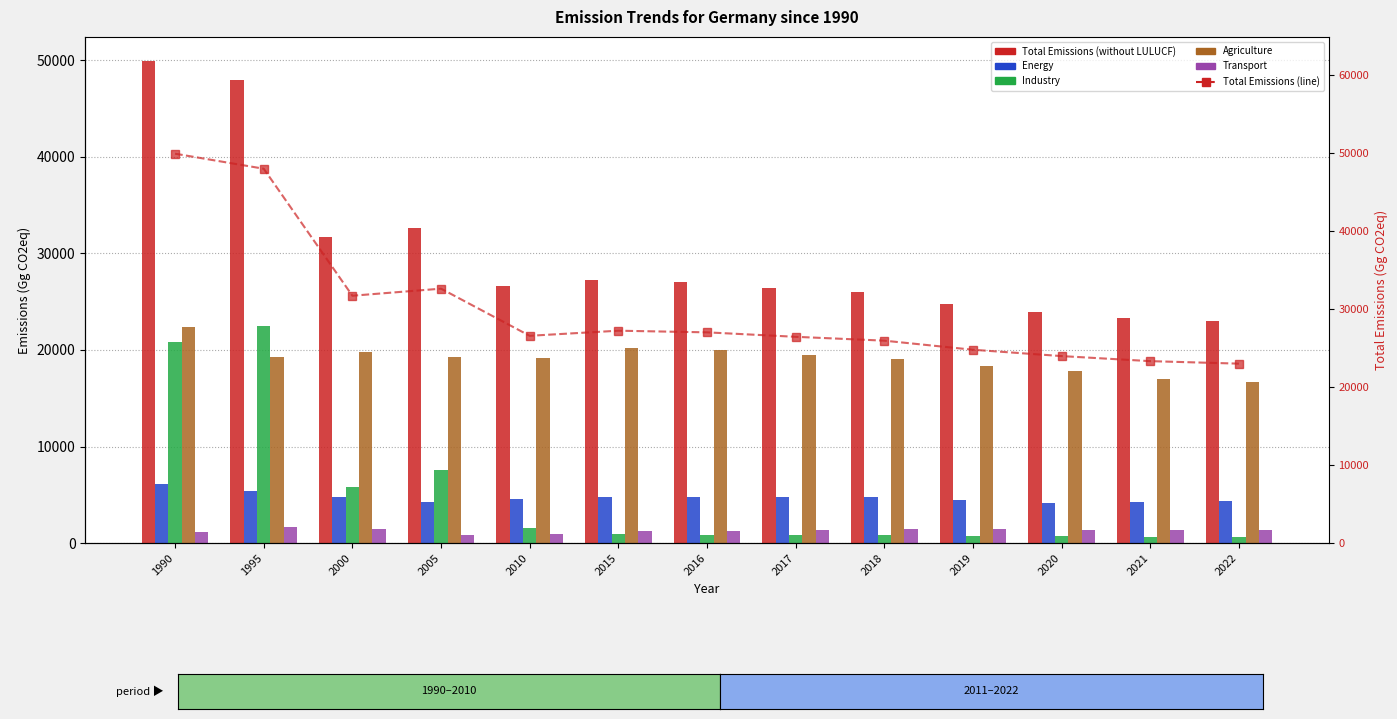

How many values in the Transport series are below 1373?

6